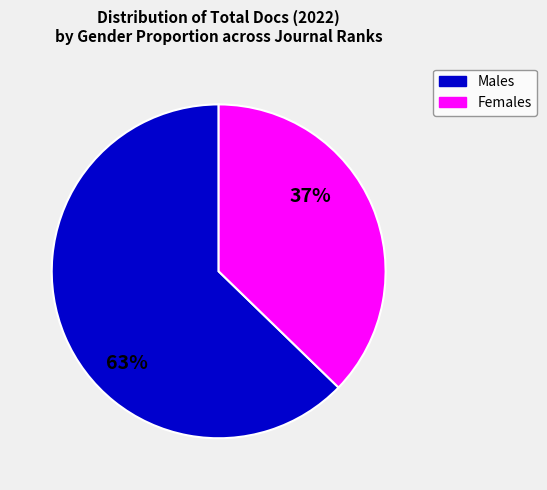

Is it true that Males is 49% of the pie?

False